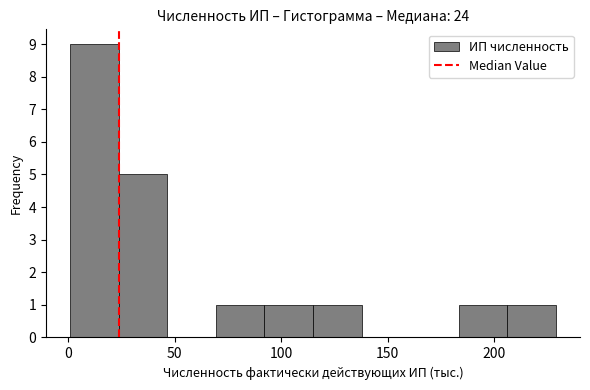

Reading left to right, transcribe this chart: for each bar, give the range it covers on the x-axis and its height. Neither the bar edges nor the heights are printed on the chart, so give them approximately, as read against the axes.

0 to 25: 9
25 to 45: 5
45 to 70: 0
70 to 90: 1
90 to 115: 1
115 to 140: 1
140 to 160: 0
160 to 185: 0
185 to 205: 1
205 to 230: 1